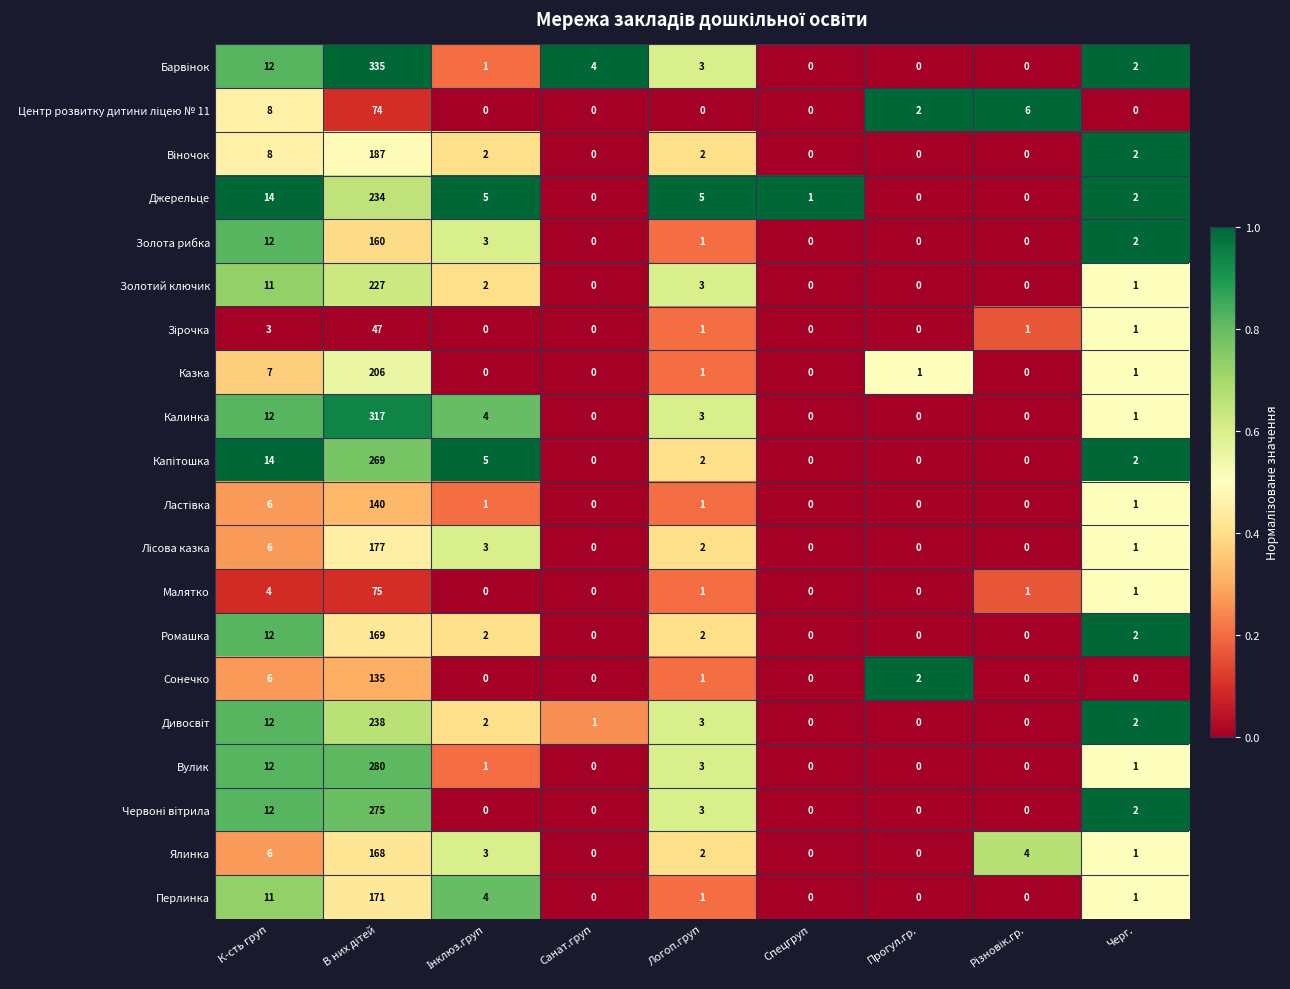

What is the spread (max minus min) of values at Логоп.груп?

5